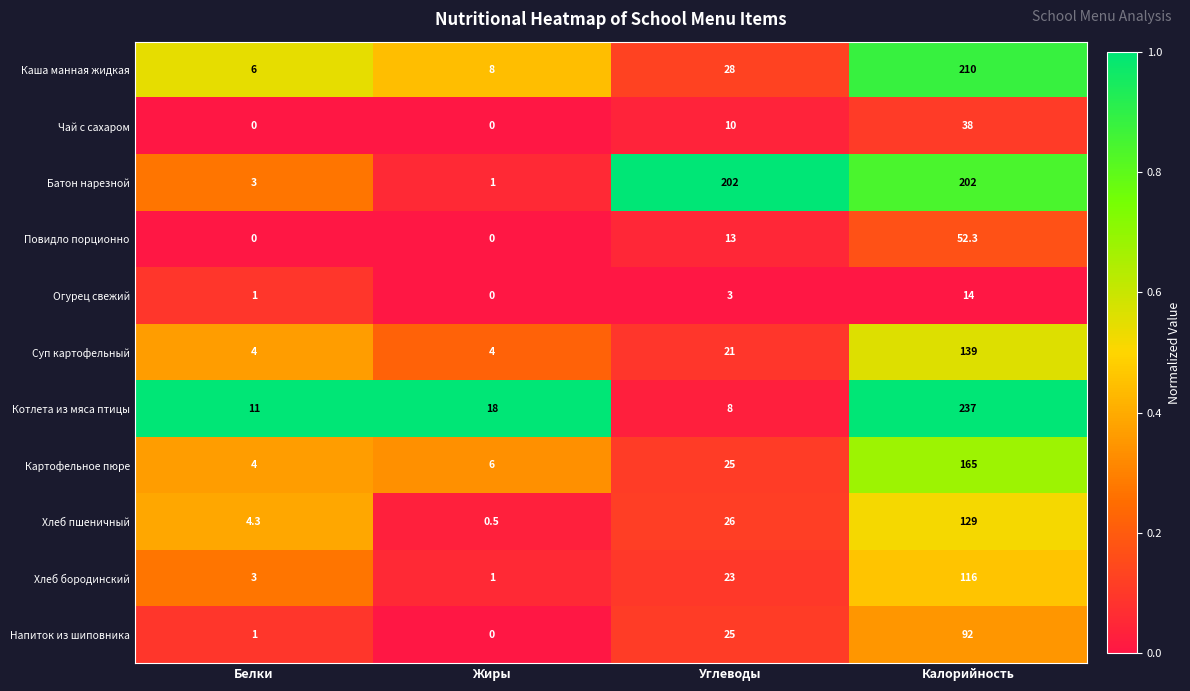

What is the total value across all series at Жиры?

38.5